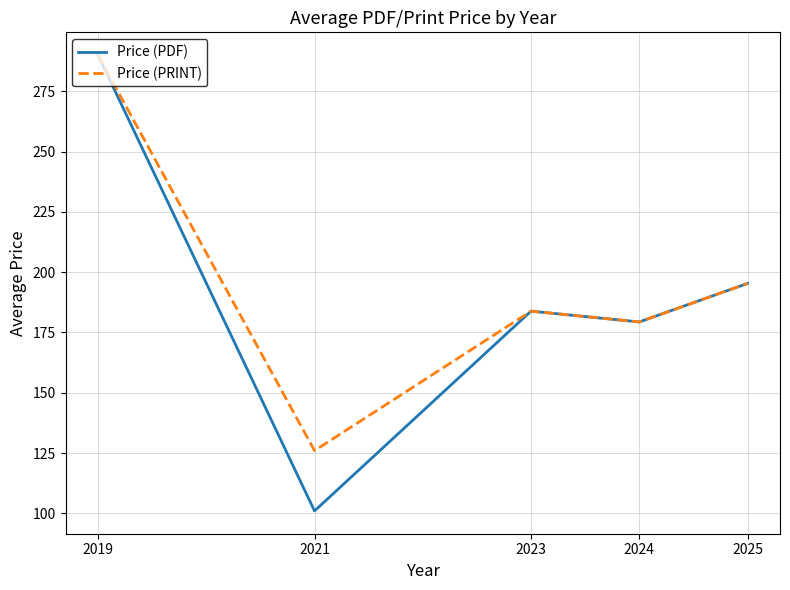

Which series has the largest total across all categories?

Price (PRINT)